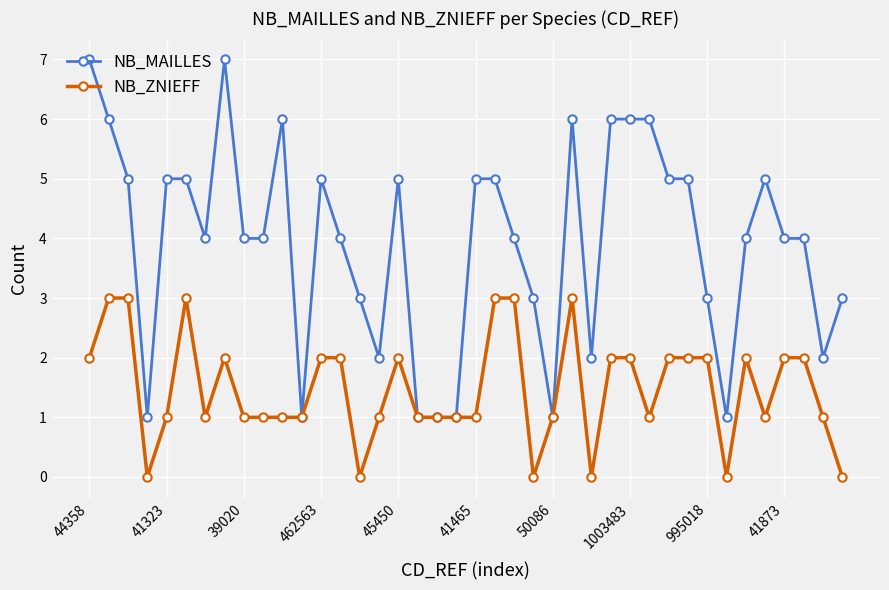

What is the value of the NB_MAILLES point at the 10th from the left?

4